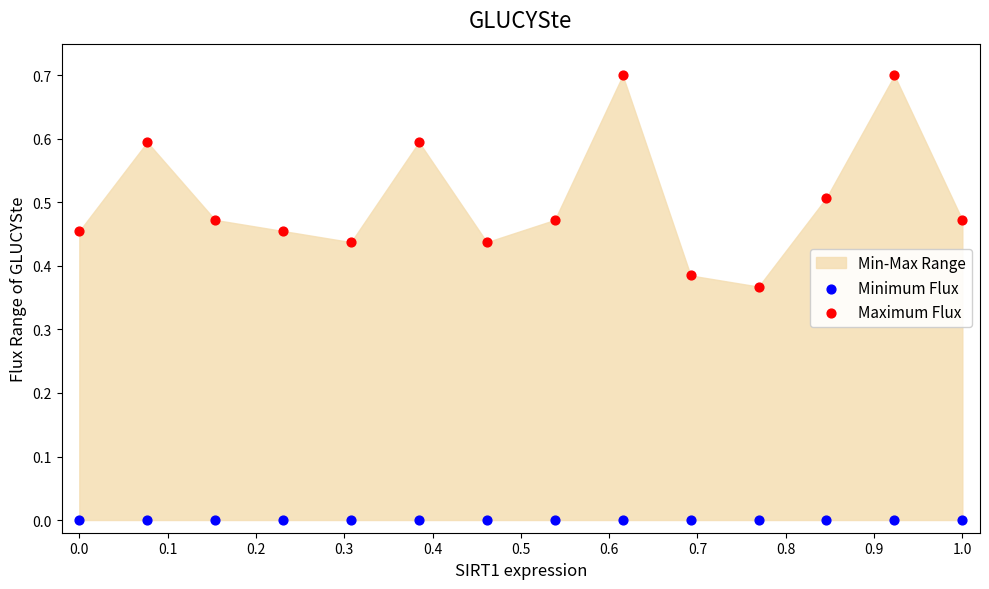

Which series reaches the maximum Y coordinate?

Maximum Flux